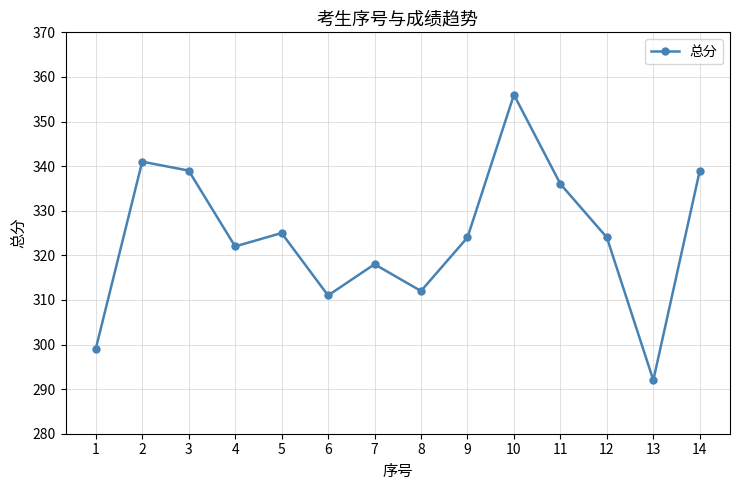

How many lines are shown in the chart?

1